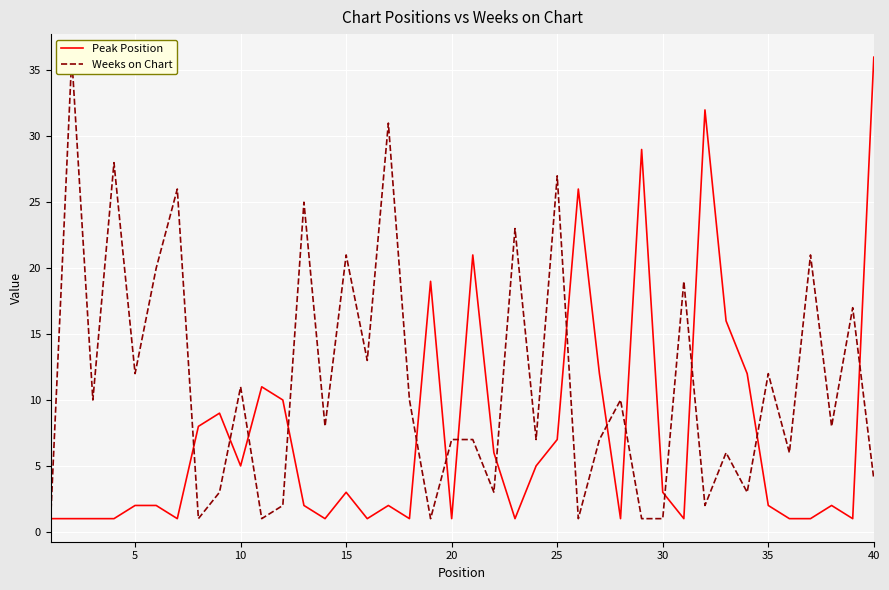

Is this an area chart (filled region under the line)?

No